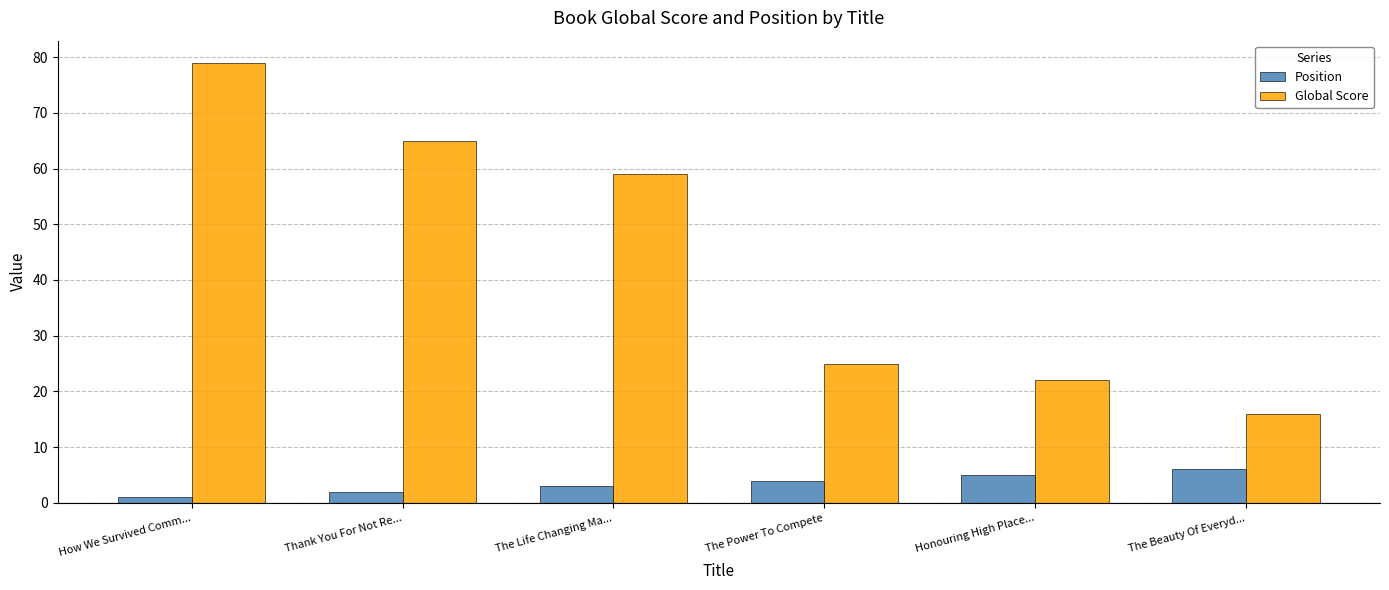

At which label is Global Score closest to 47?

The Life Changing Ma...